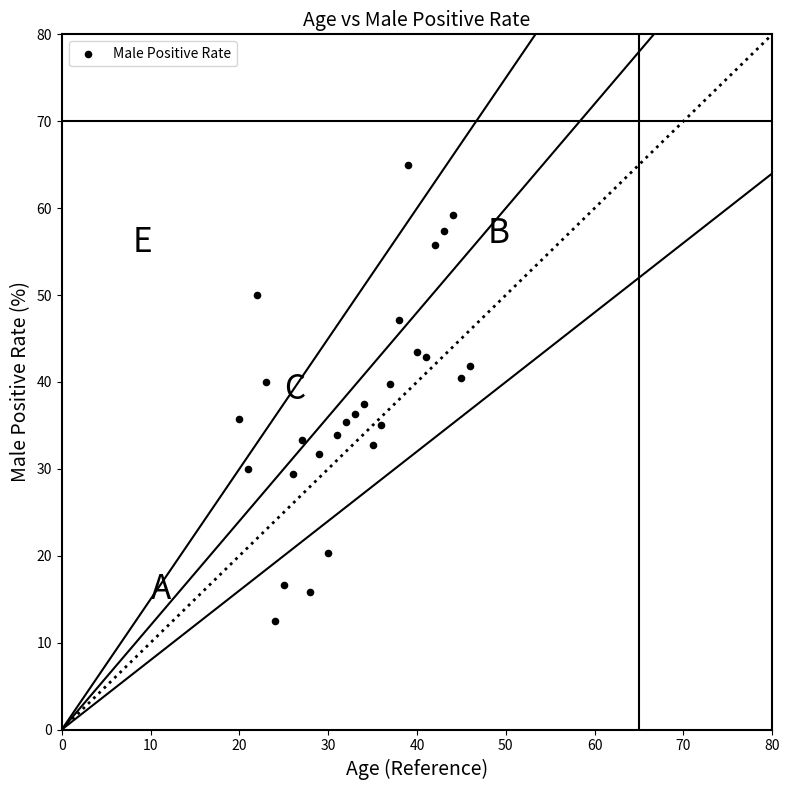

What is the range of Y values (max minus min)?

52.4